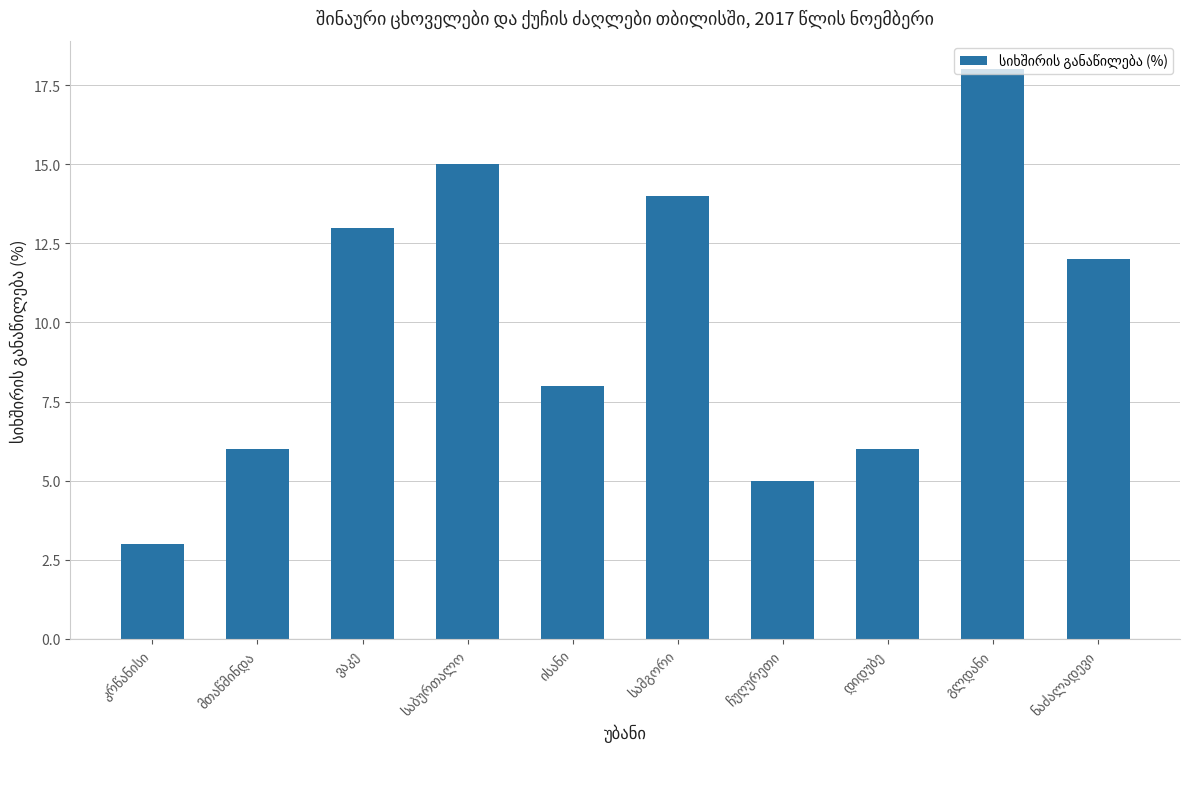

What is the difference between the second highest and second lowest values?

10